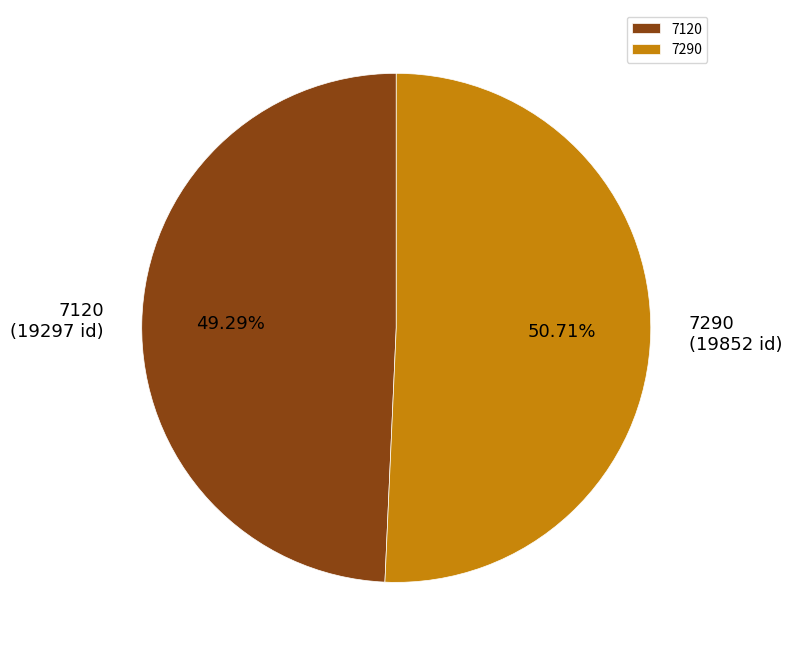

What percentage is the 7120 slice, to the nearest percent?

49%